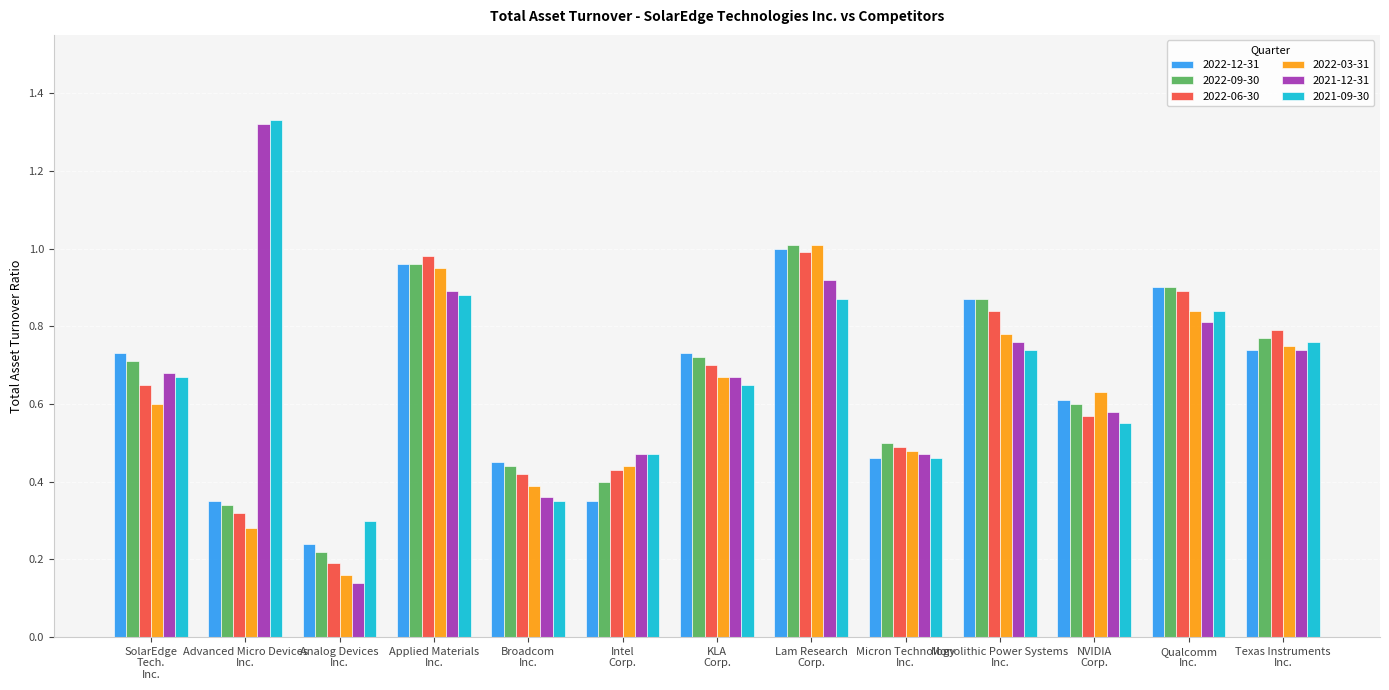

How many bars are there in total?

78